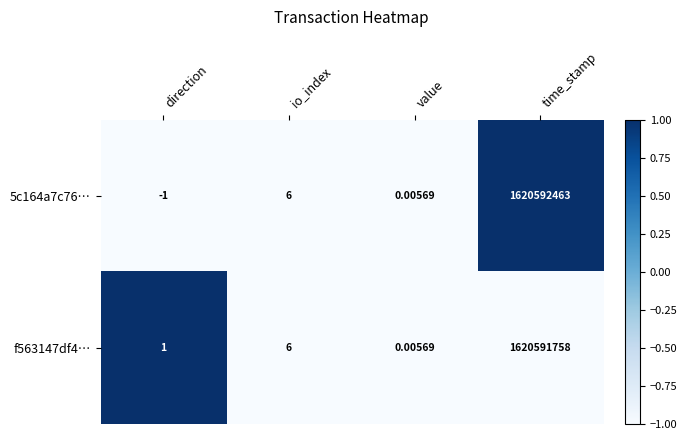

What is the maximum value shown in the chart?

1620592463.0